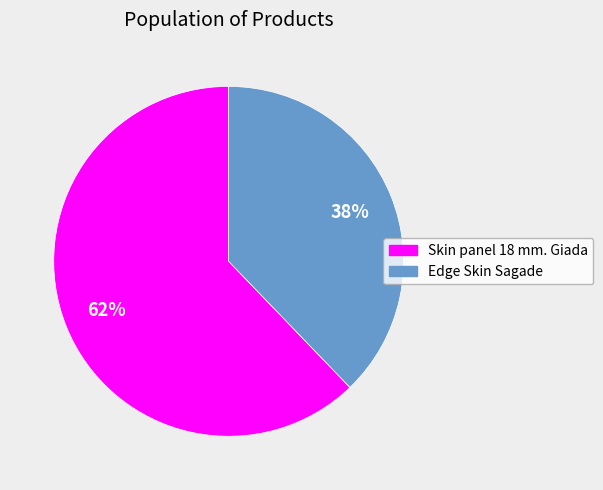

What is the largest slice in the pie chart?

Skin panel 18 mm. Giada